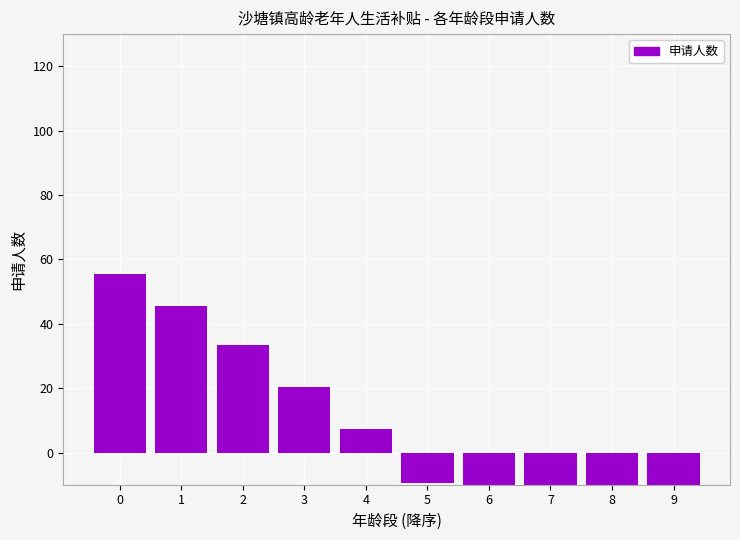

What is the value of the 4th bar from the left?

20.4